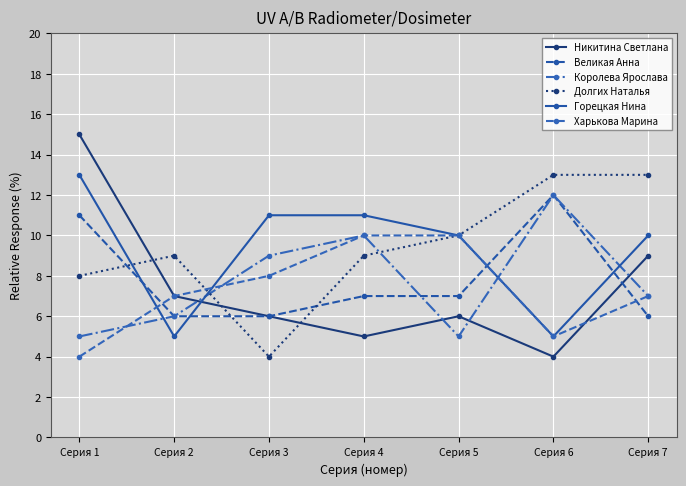

Is this an area chart (filled region under the line)?

No